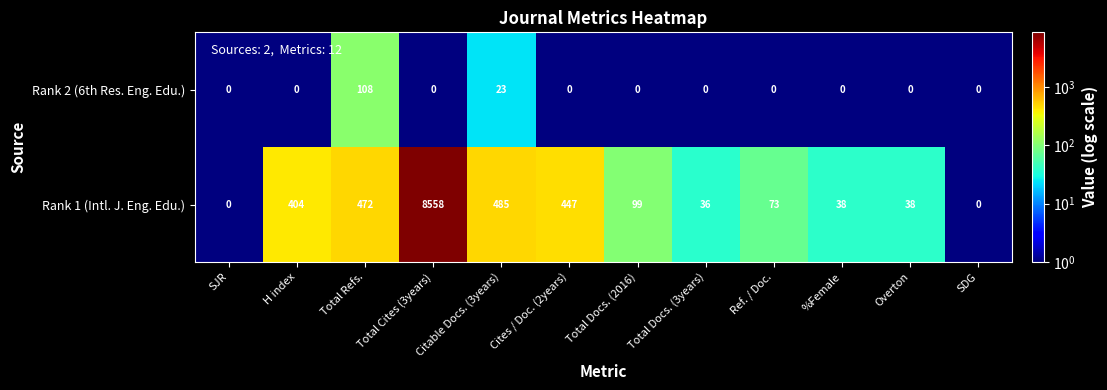

Which series has the largest range (max minus min)?

Rank 1 (Intl. J. Eng. Edu.)